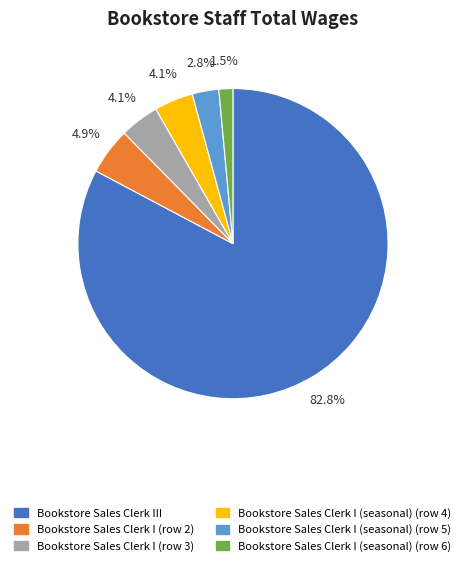

Combined, do Bookstore Sales Clerk I (row 2) and Bookstore Sales Clerk I (seasonal) (row 6) account for over 50%?

No